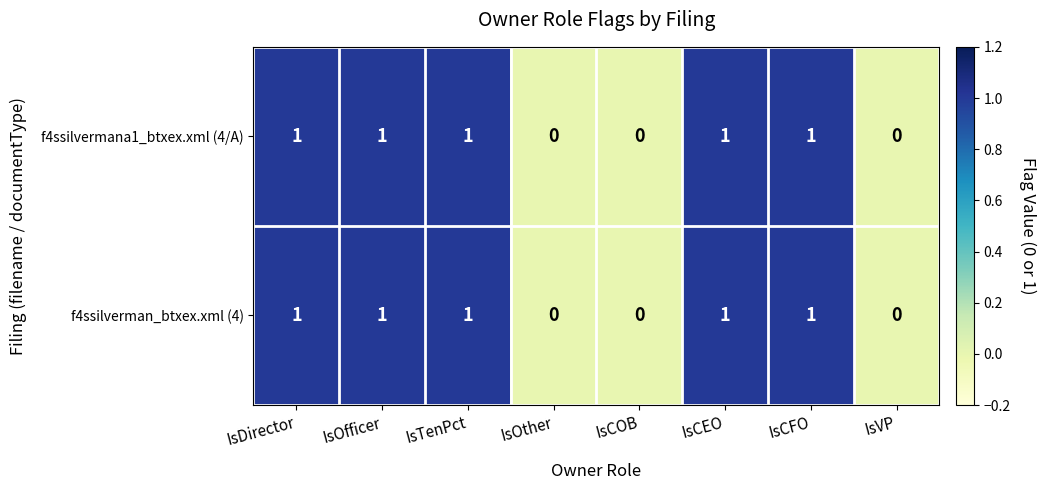

What is the sum of all f4ssilvermana1_btxex.xml (4/A) values?

5